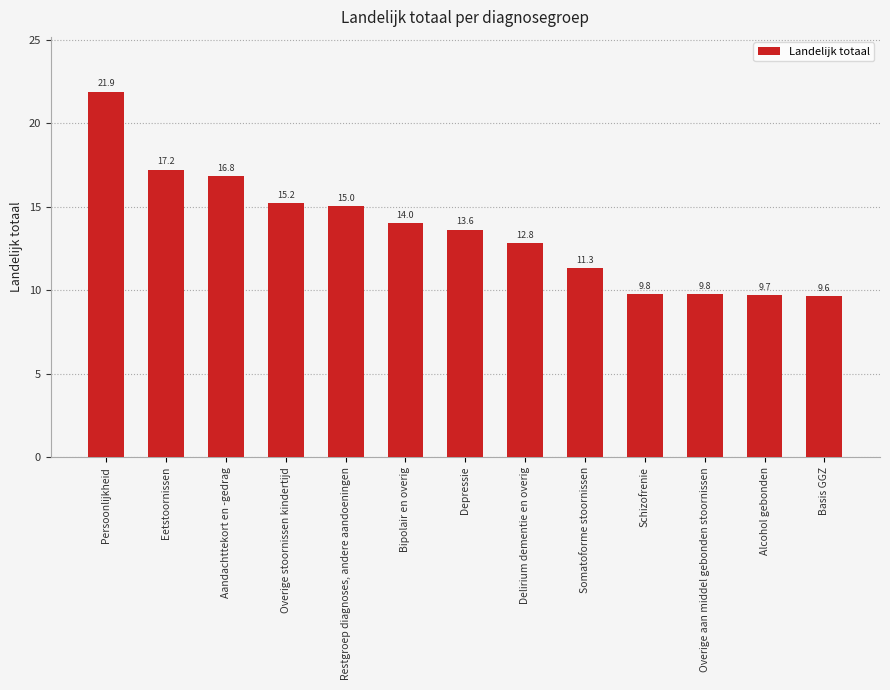

What is the maximum value shown in the chart?

21.9